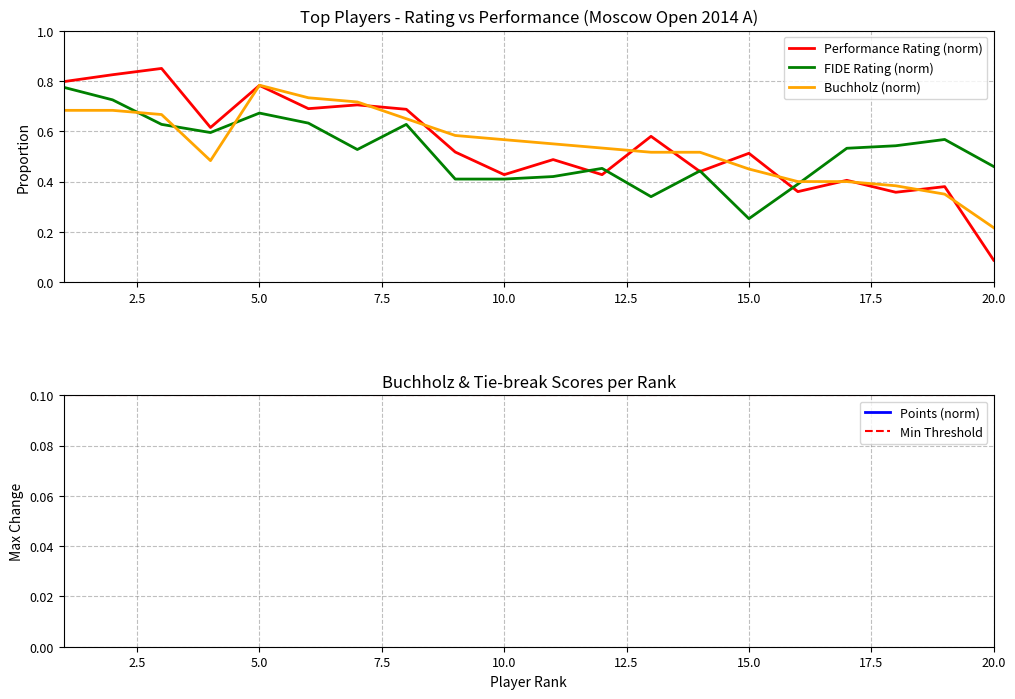

At which label is FIDE Rating (norm) closest to 0?

15.0